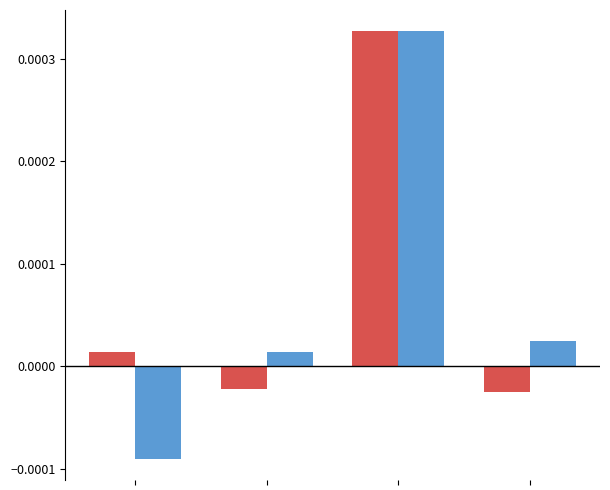

Does the chart contain stacked bars?

No